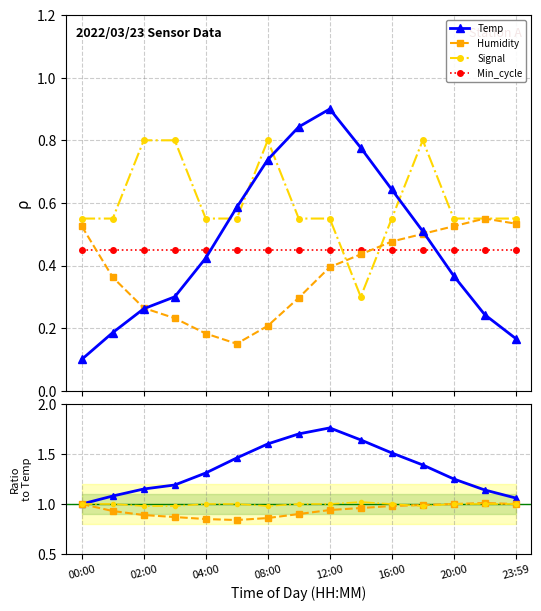

Reading right to left, extract all data points from this chart.

Temp: 0.2	0.2	0.4	0.5	0.6	0.8	0.9	0.8	0.7	0.6	0.4	0.3	0.3	0.2	0.1
Humidity: 0.5	0.6	0.5	0.5	0.5	0.4	0.4	0.3	0.2	0.1	0.2	0.2	0.3	0.4	0.5
Signal: 0.6	0.6	0.6	0.8	0.6	0.3	0.6	0.6	0.8	0.6	0.6	0.8	0.8	0.6	0.6